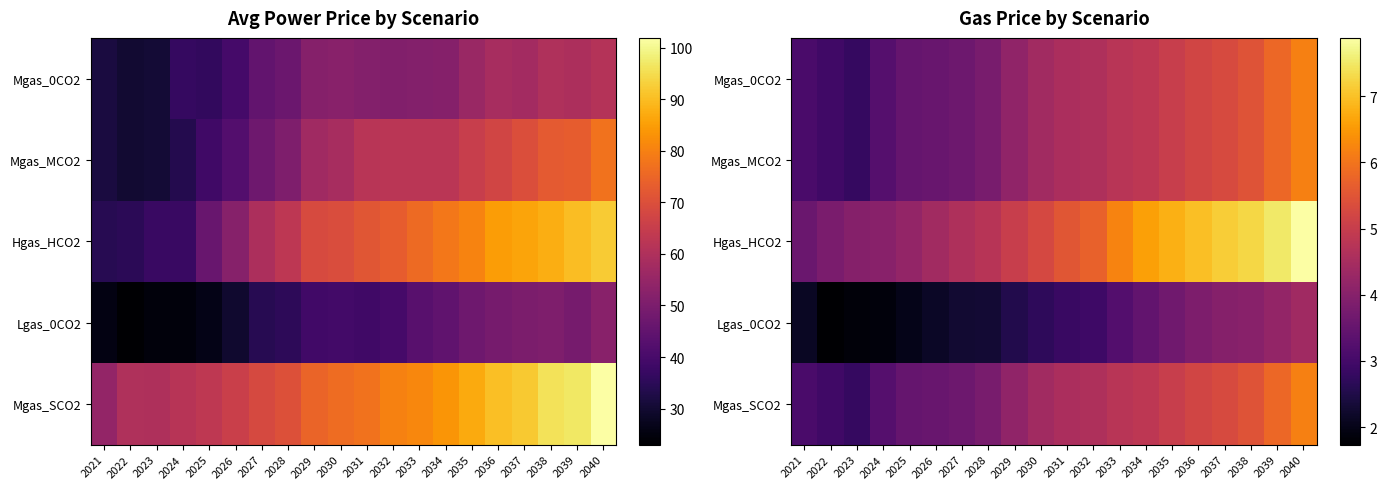

What is the difference between the maximum and minimum values in the Hgas_HCO2 series?

4.3